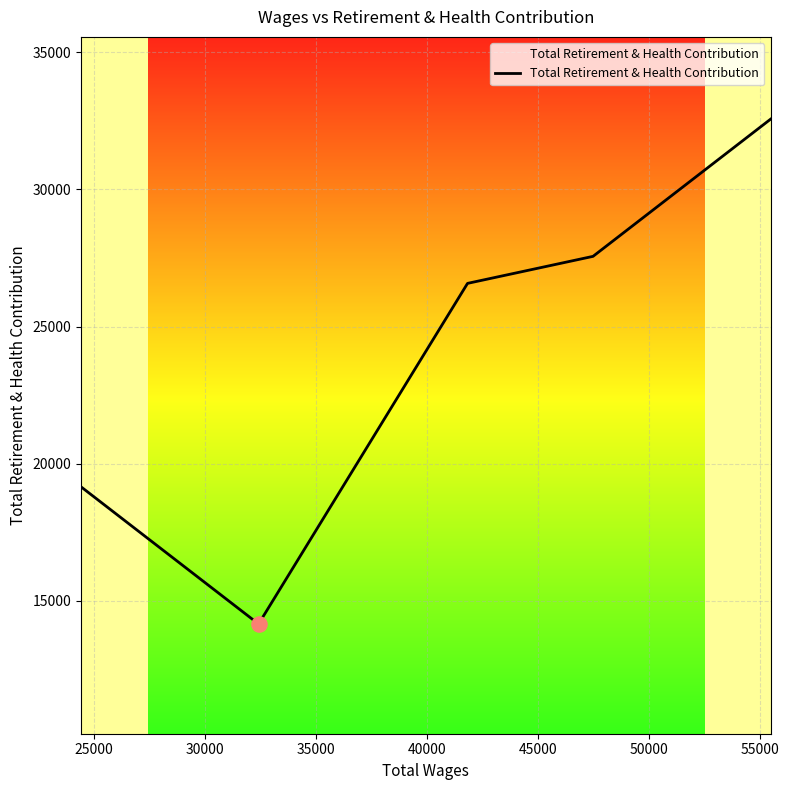

What is the greatest value displayed?

32560